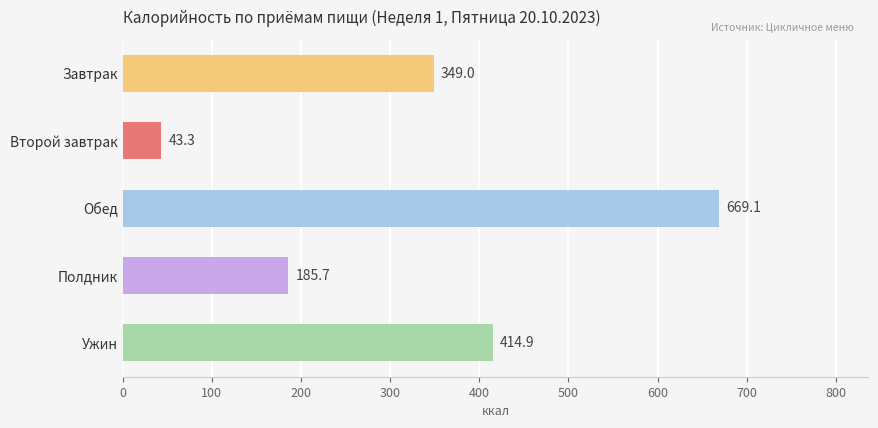

Approximately how many times larger is the value at Завтрак compared to Второй завтрак?

8.1